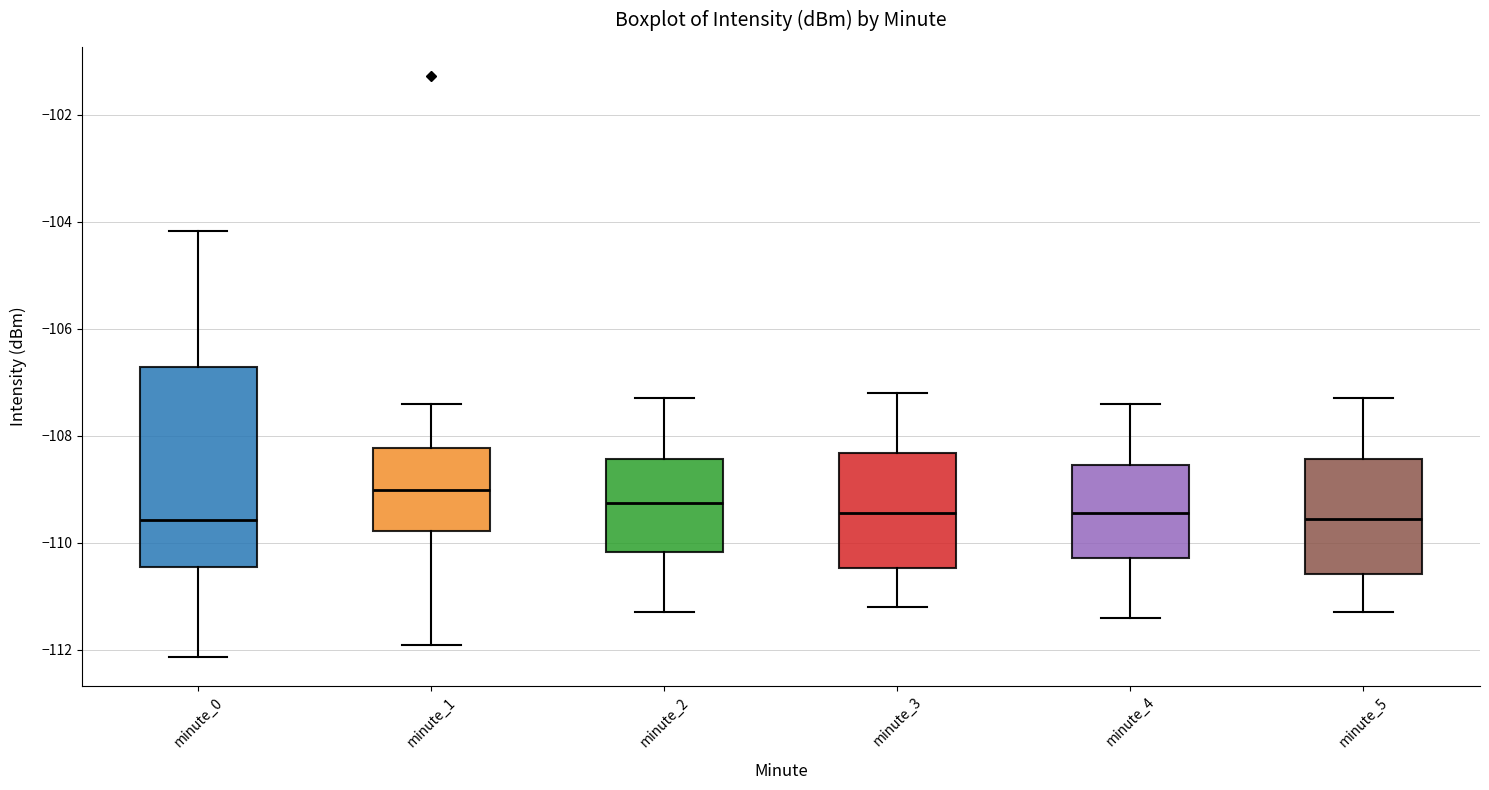

Reading left to right, transcribe this box plot: for each box, give where its median line is, the range the box spans, and where its two whiskers end, as read against the y-axis. The values are not printed on the chart, so give them approximately, as read against the axis.

minute_0: median -109.6, box -110.4 to -106.8, whiskers -112.2 to -104.2
minute_1: median -109.0, box -109.8 to -108.2, whiskers -112.0 to -107.4
minute_2: median -109.2, box -110.2 to -108.4, whiskers -111.2 to -107.2
minute_3: median -109.4, box -110.4 to -108.4, whiskers -111.2 to -107.2
minute_4: median -109.4, box -110.2 to -108.6, whiskers -111.4 to -107.4
minute_5: median -109.6, box -110.6 to -108.4, whiskers -111.2 to -107.2